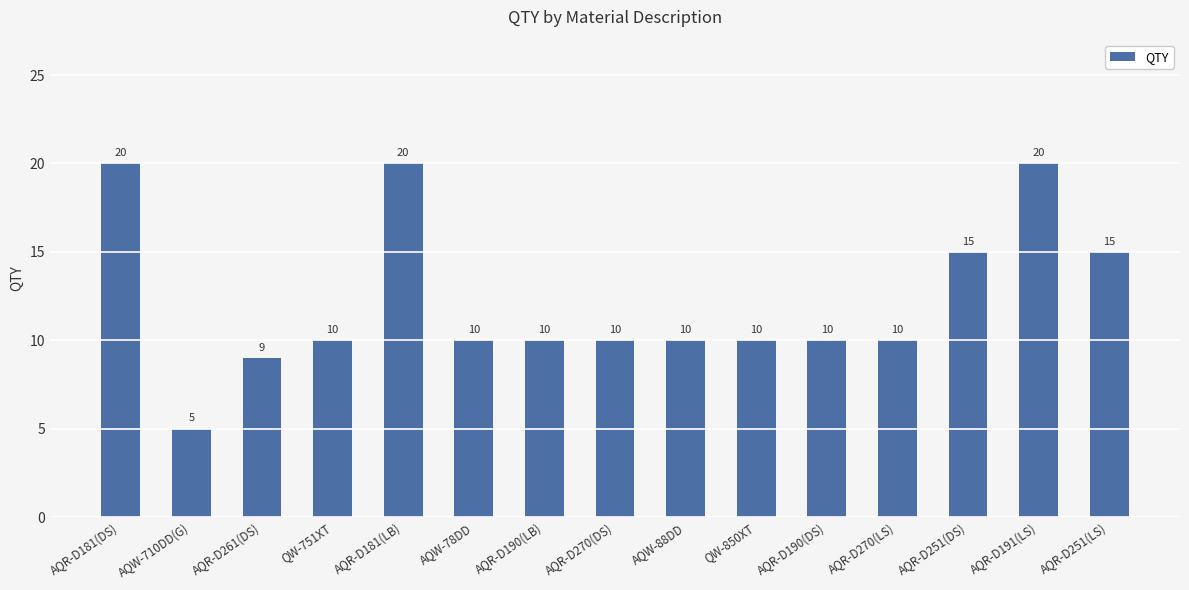

Read the value at AQR-D190(LB), to the nearest 10.

10